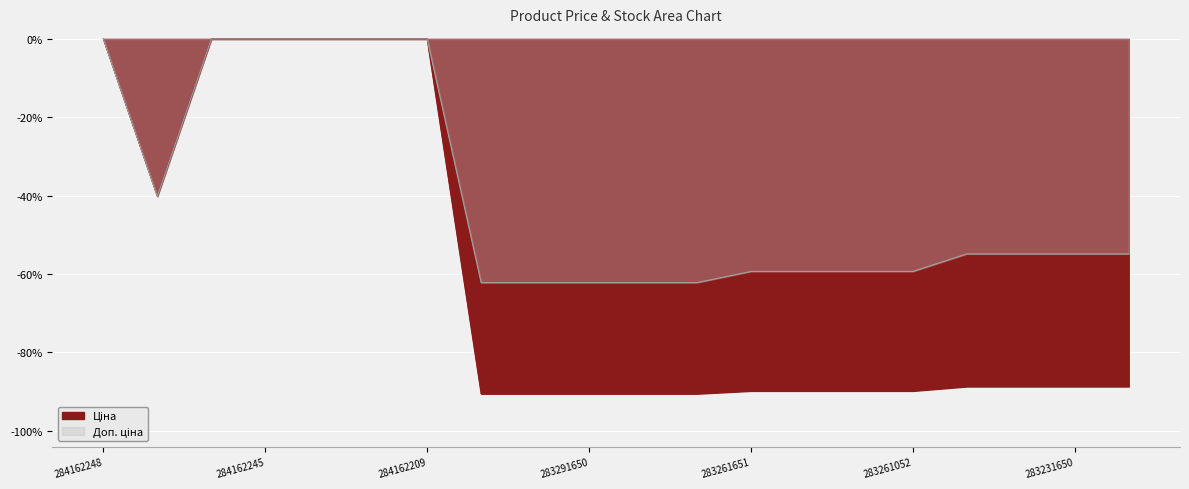

What is the label of the 4th point from the right?

283231856